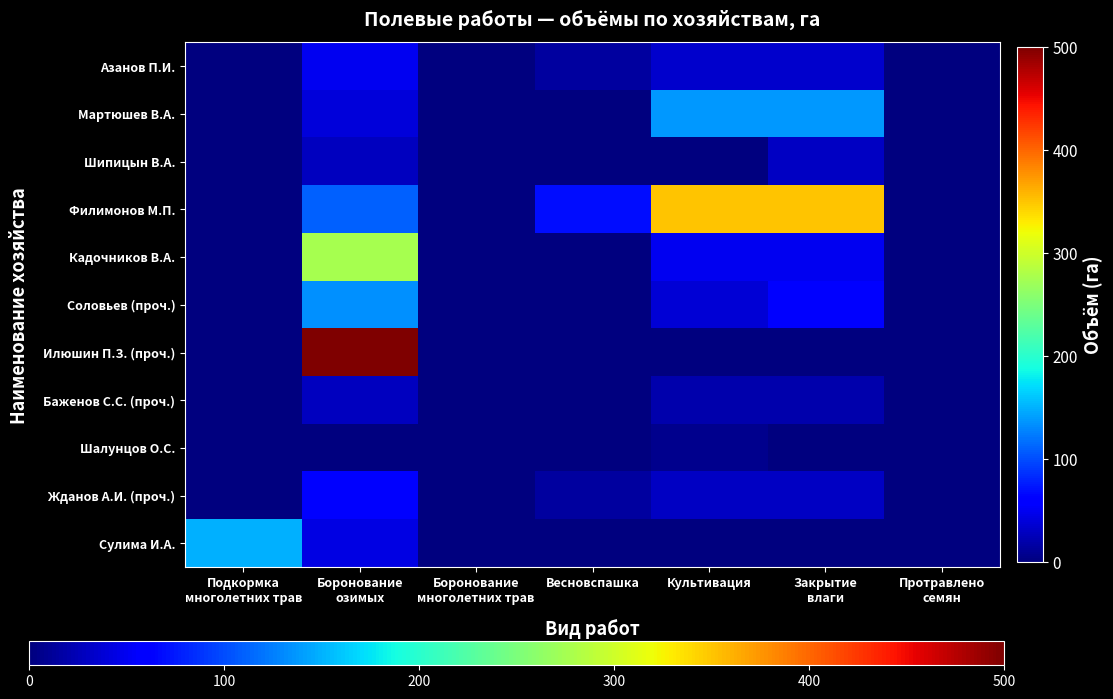

Between Весновспашка and Культивация, which series saw the biggest shift?

Филимонов М.П.